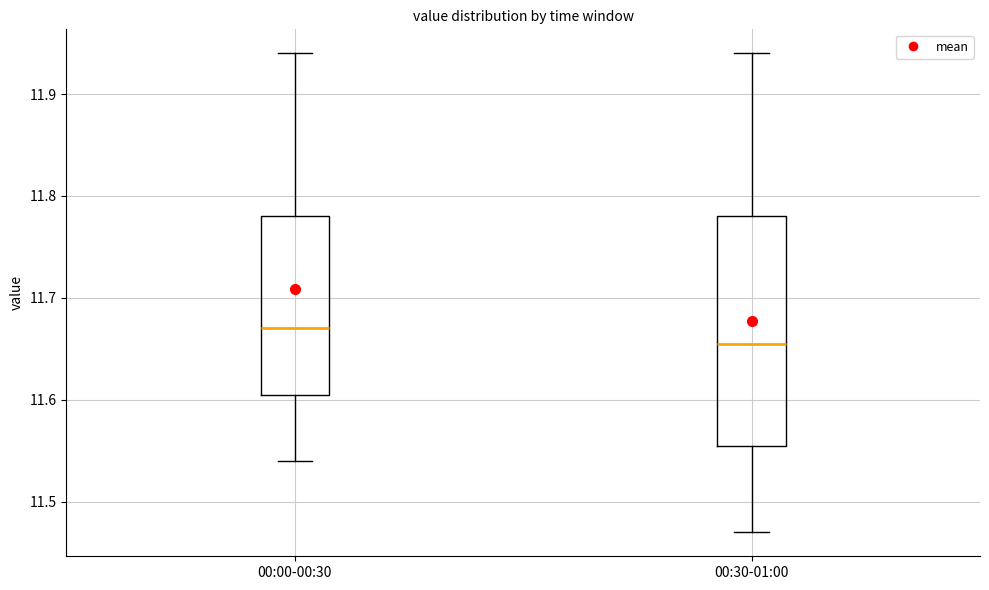

Comparing the boxes themselves (not the whiskers), which one is the tallest?

00:30-01:00